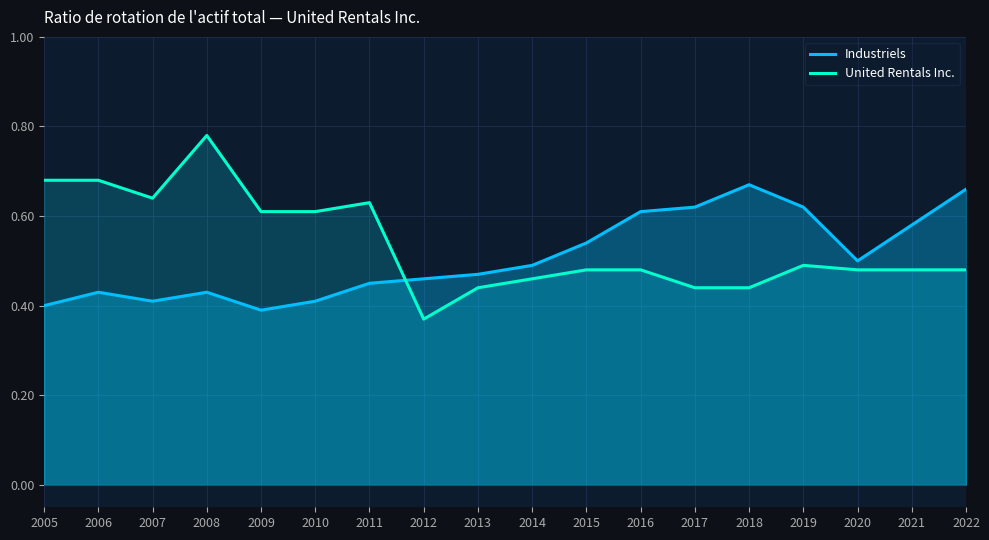

What is the difference between the Industriels values at 2018 and 2012?

0.2